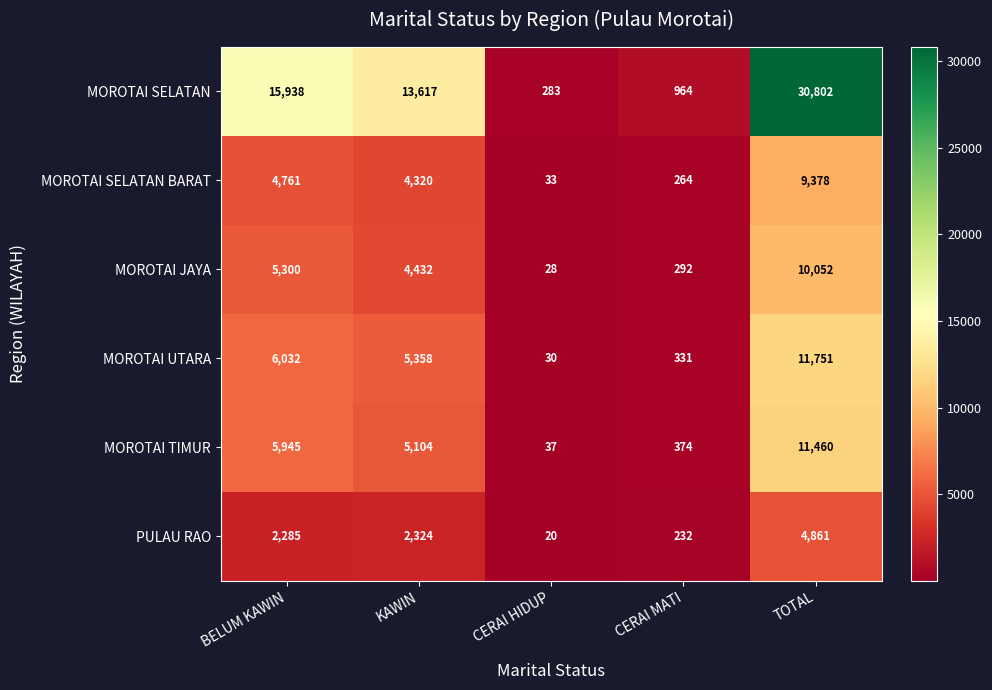

The MOROTAI SELATAN BARAT series shows 4761 at BELUM KAWIN. True or false?

True